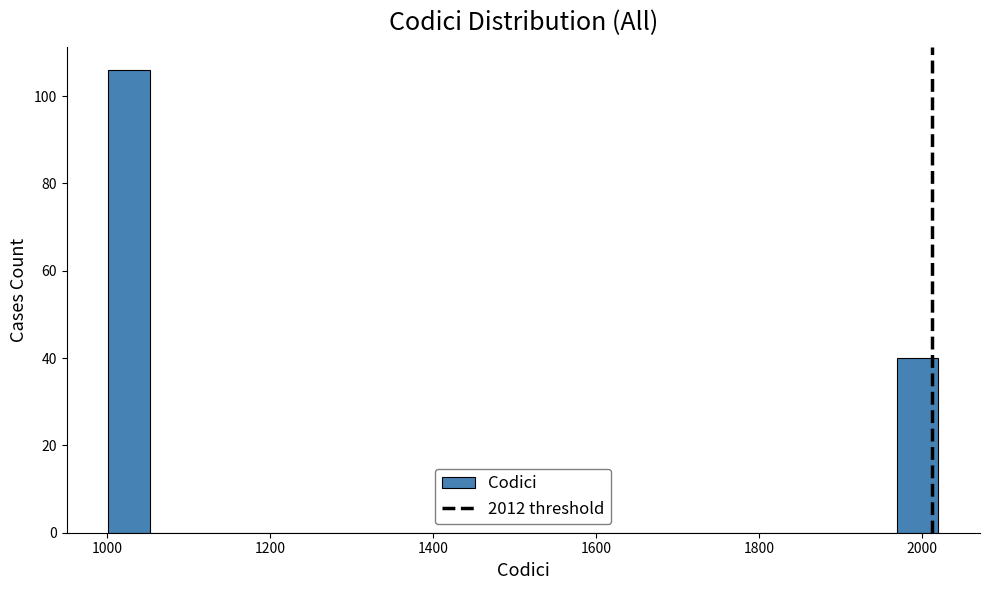

Read against the x-axis, roughly where is the centre of the tallest bar?

1020